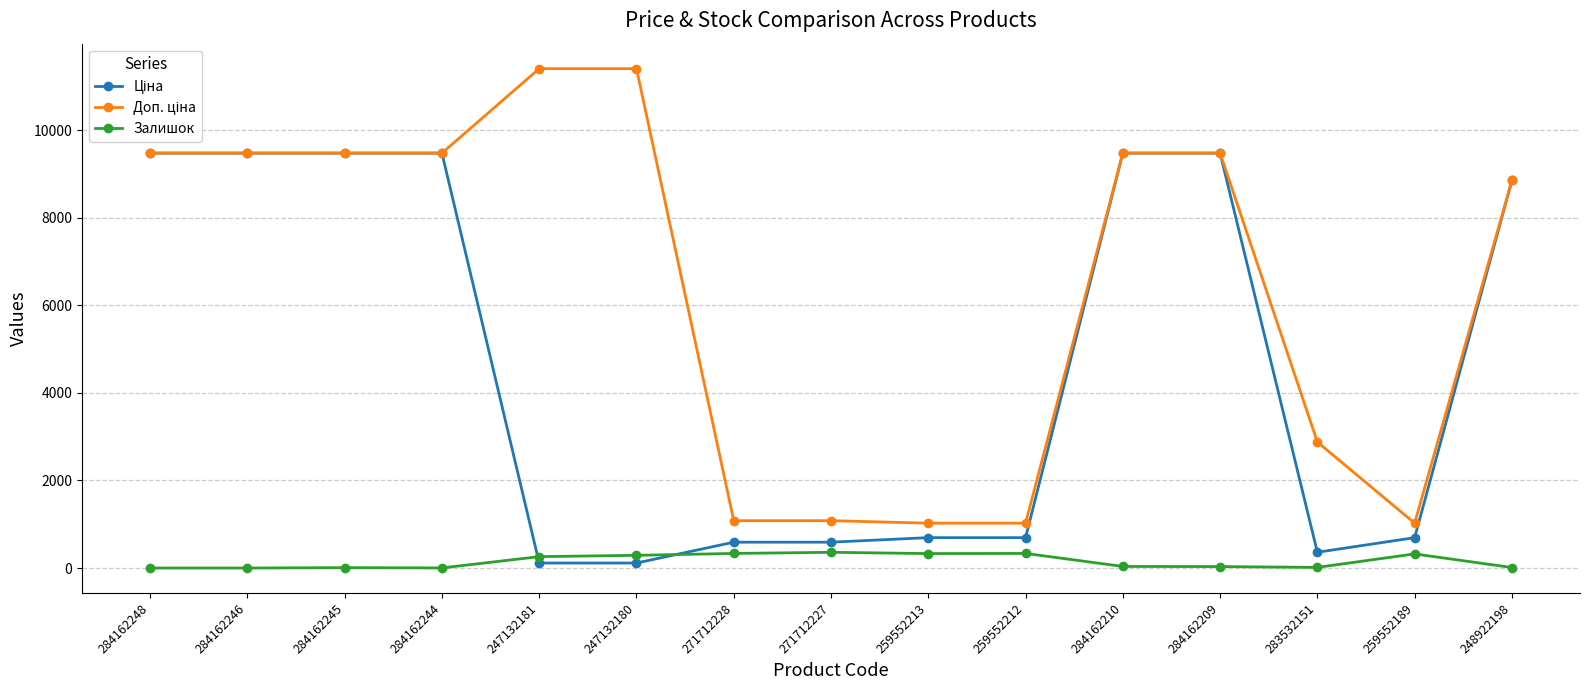

How many data points in Залишок are less than 36?

7